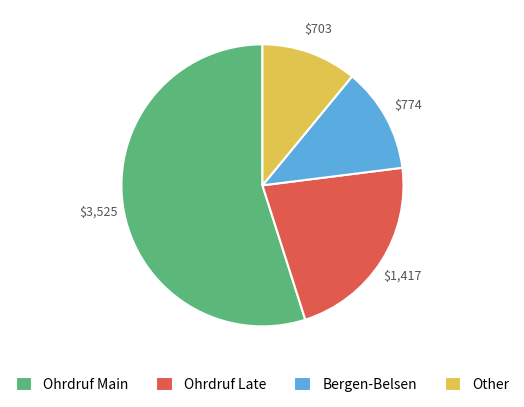

Which has a higher value, Other or Bergen-Belsen?

Bergen-Belsen